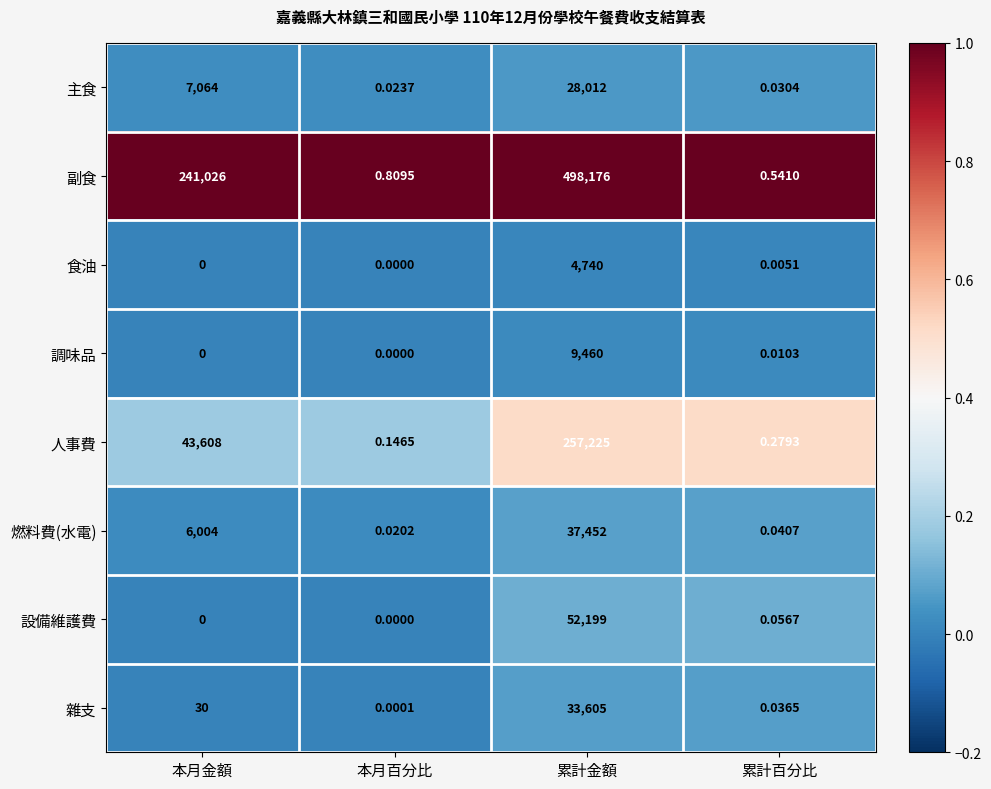

At 累計金額, list the series in order from largest to smallest.

副食, 人事費, 設備維護費, 燃料費(水電), 雜支, 主食, 調味品, 食油